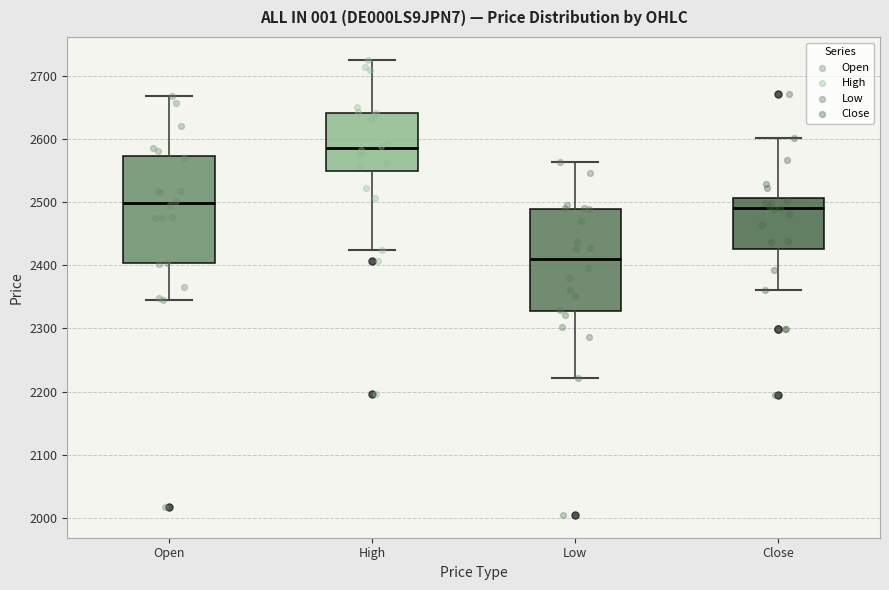

Reading left to right, transcribe this box plot: for each box, give where its median line is, the range the box spans, and where its two whiskers end, as read against the y-axis. The values are not printed on the chart, so give them approximately, as read against the axis.

Open: median 2500, box 2400 to 2570, whiskers 2350 to 2670
High: median 2590, box 2550 to 2640, whiskers 2420 to 2730
Low: median 2410, box 2330 to 2490, whiskers 2220 to 2560
Close: median 2490, box 2430 to 2510, whiskers 2360 to 2600